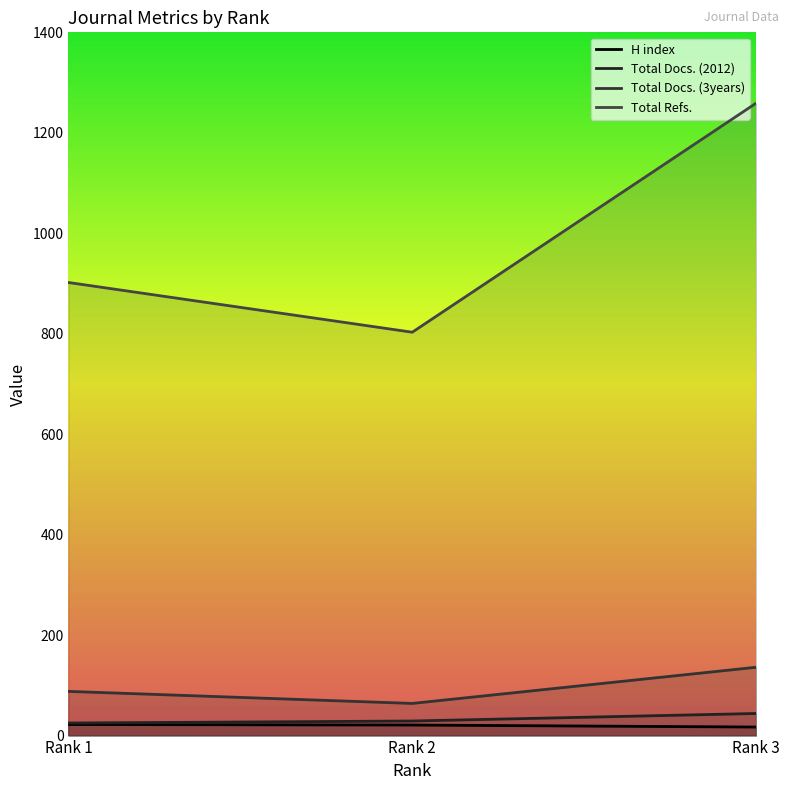

At which label does H index first exceed 21?

Rank 1